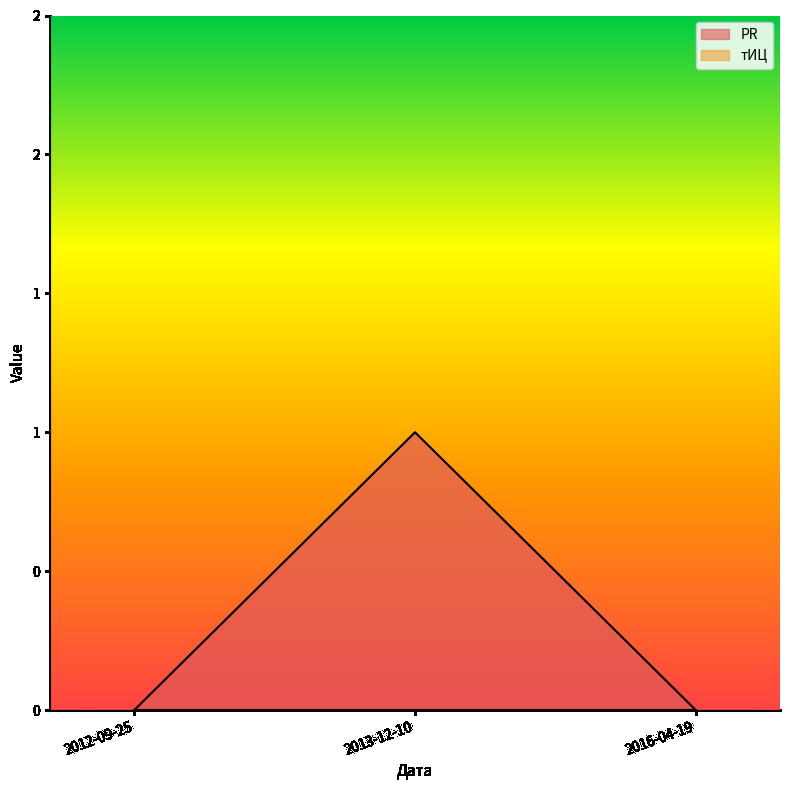

Between 2013-12-10 and 2012-09-25, which is larger?

2013-12-10